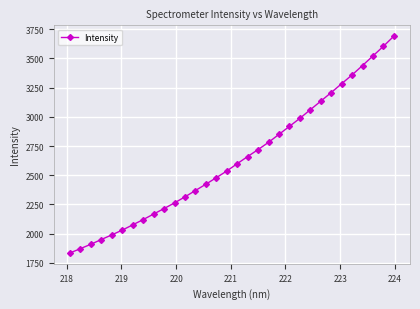

How many lines are shown in the chart?

1